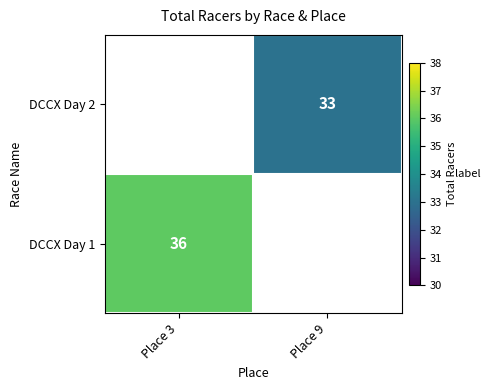

The DCCX Day 1 series shows 36 at Place 3. True or false?

True